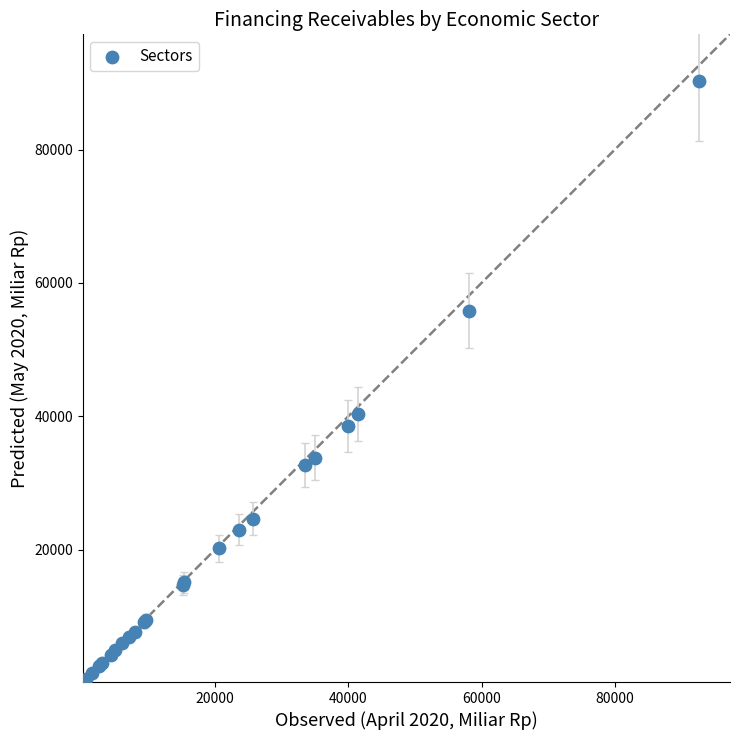

What Y value in the scatter plot is closest to 45238?

40297.5